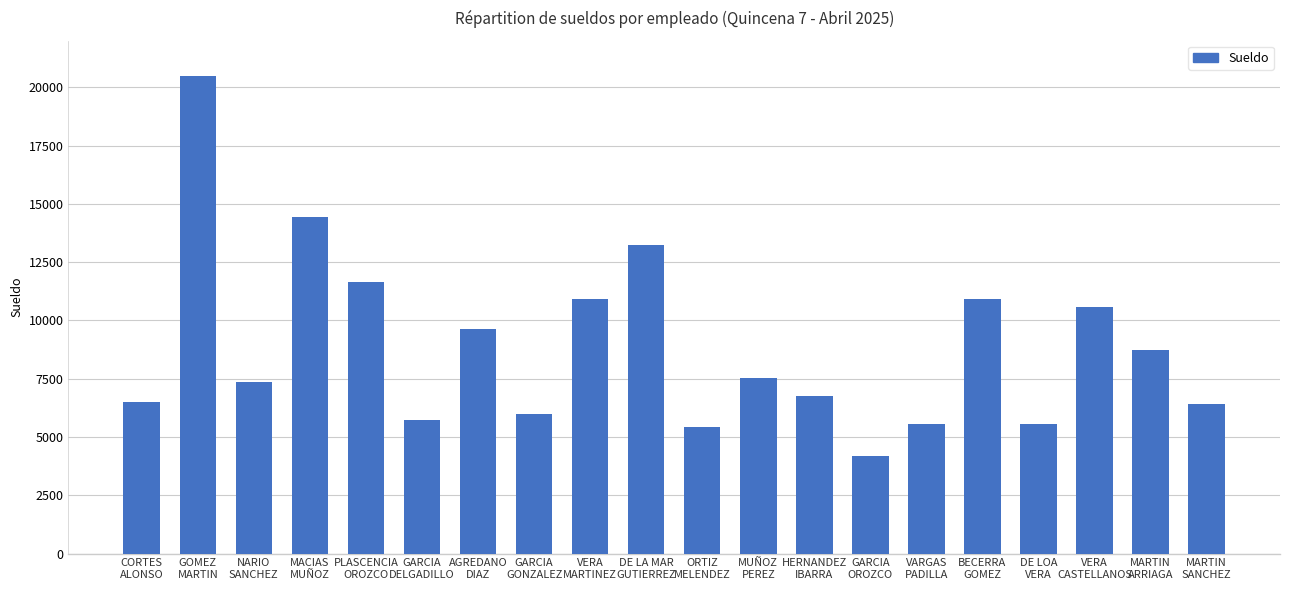

Is it true that the value at GARCIA
GONZALEZ is 5975.9?

True